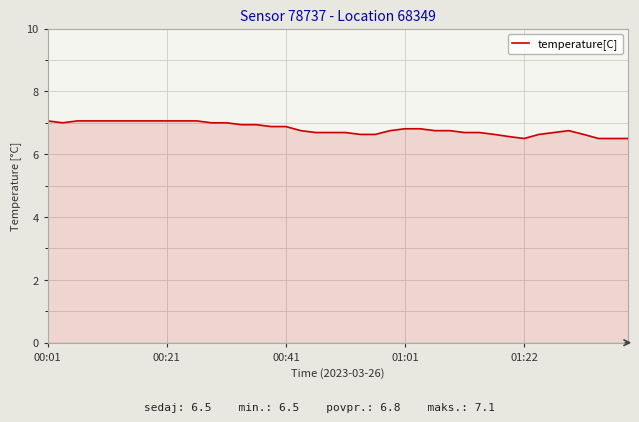

What is the difference between the maximum and minimum values?

0.6